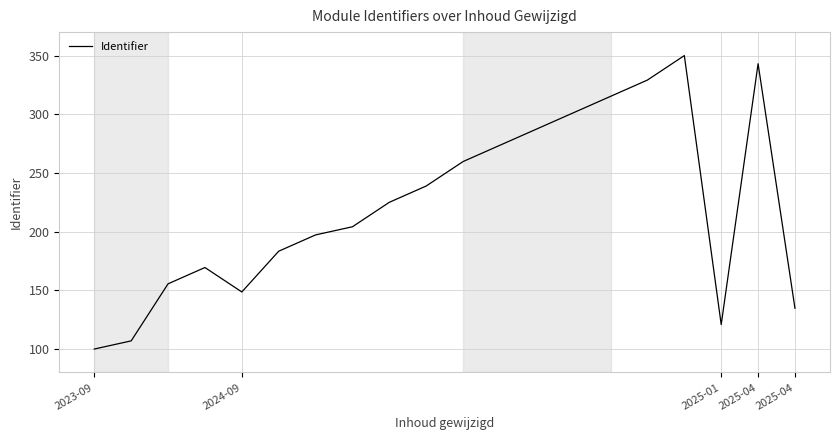

What is the minimum value shown in the chart?

100.0